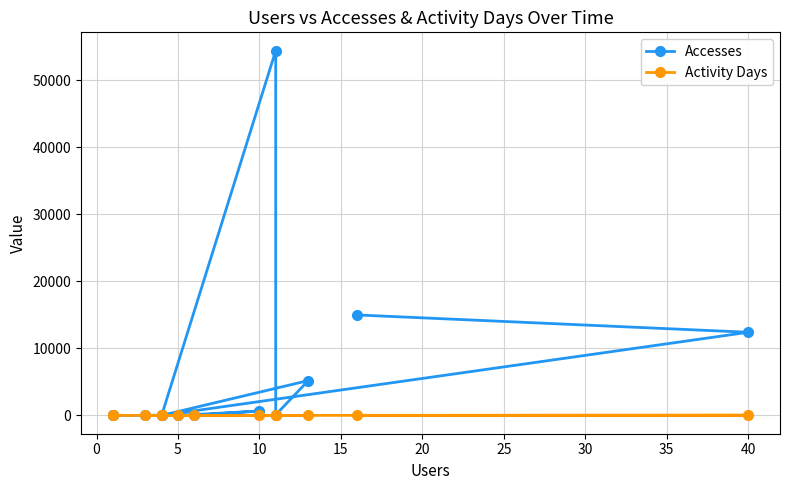

True or false: Accesses has a value of 11 at 0.

False